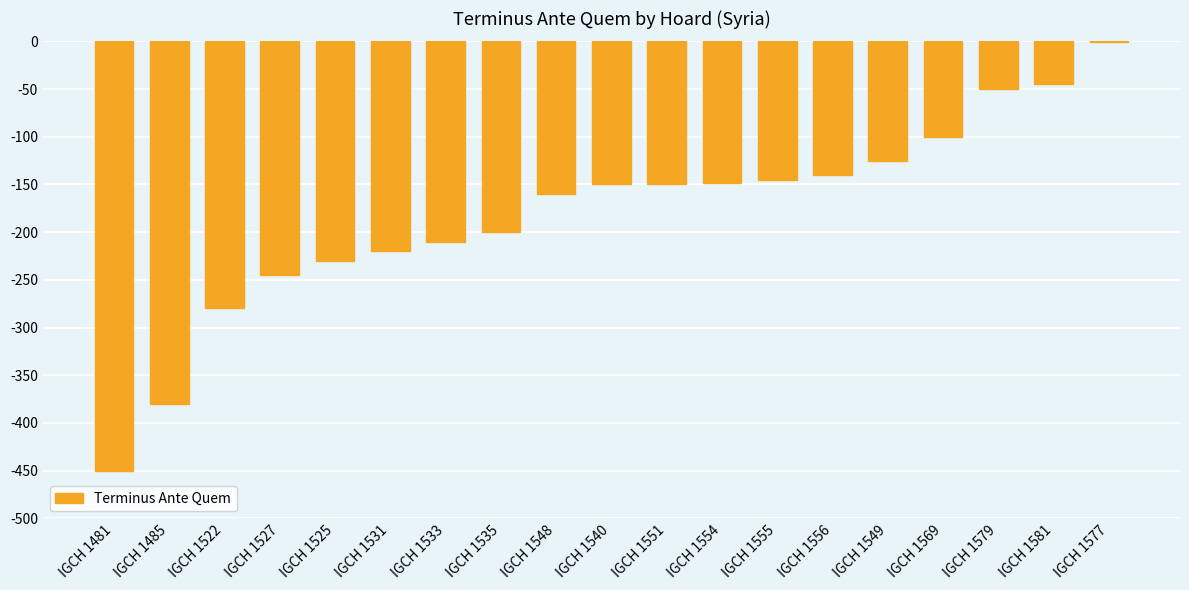

What is the average value?

-180